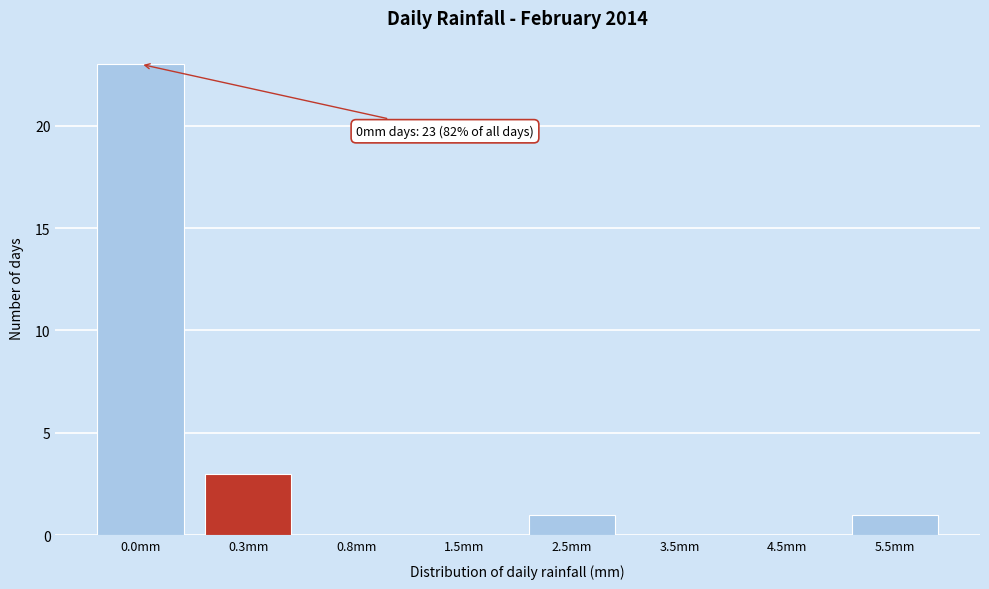

Reading left to right, transcribe all the data shown in this chart.

0.0mm=23	0.3mm=3	0.8mm=0	1.5mm=0	2.5mm=1	3.5mm=0	4.5mm=0	5.5mm=1